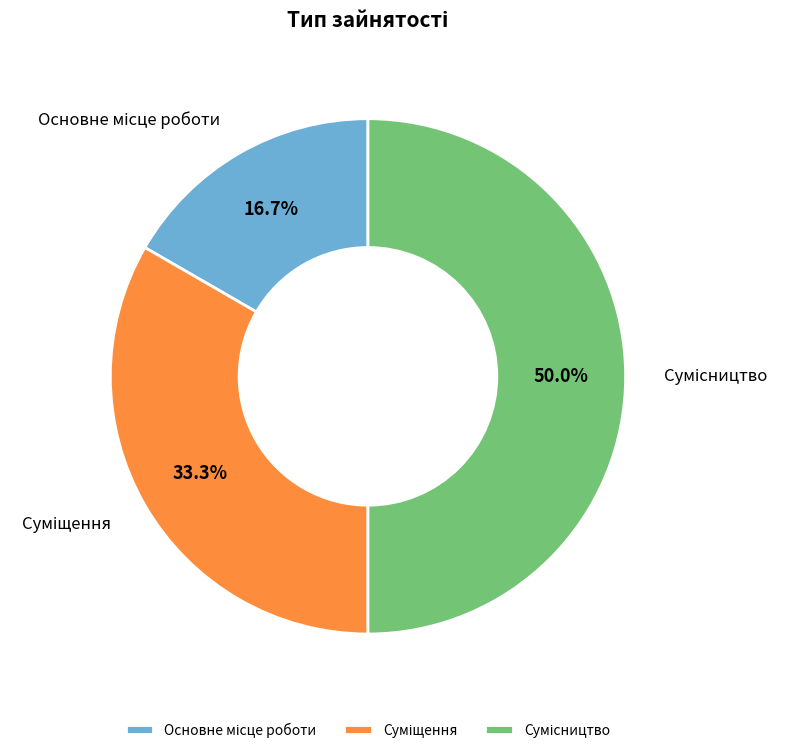

To the nearest percent, what is the average slice percentage?

33%